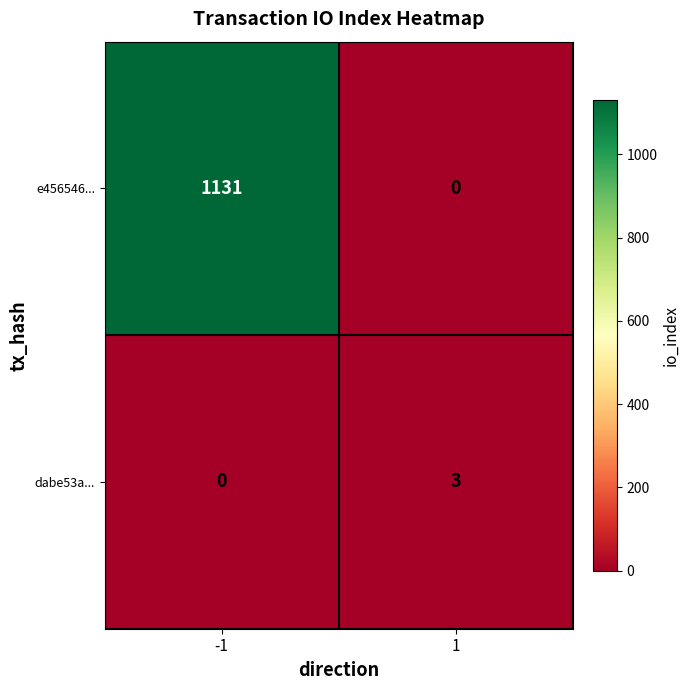

Rank the series by their maximum value, from lowest to highest.

dabe53a..., e456546...